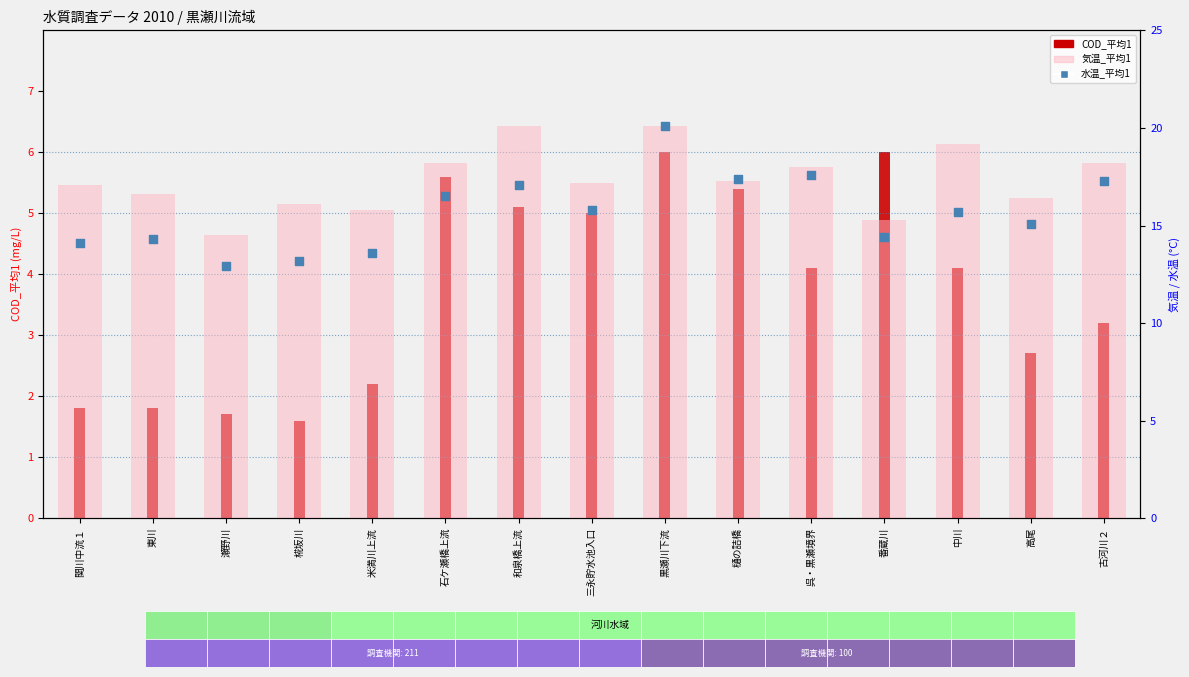

What is the total value across all series at 古河川２?

38.7